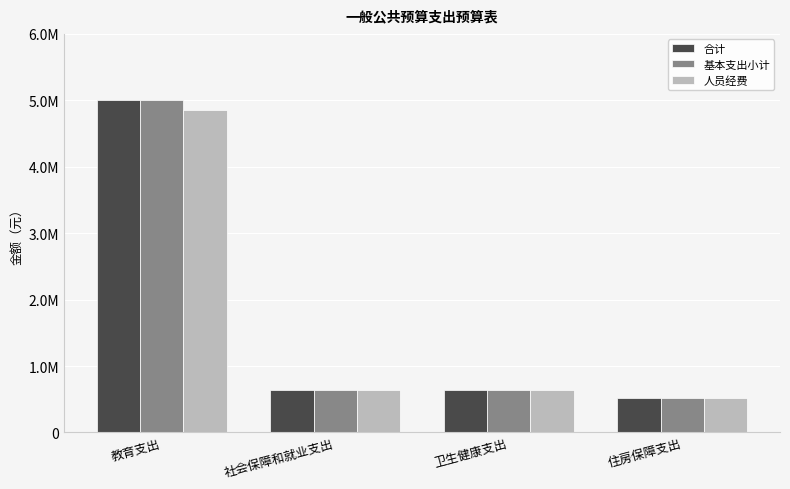

What are all the series names shown in the legend?

合计, 基本支出小计, 人员经费